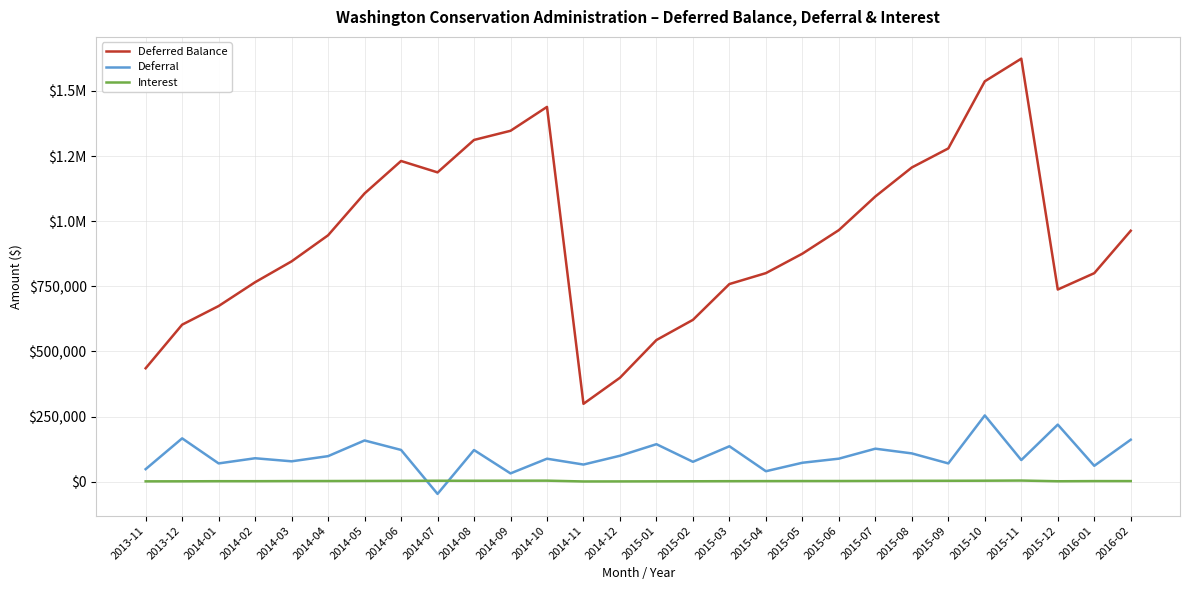

How many data points does each series have?

28